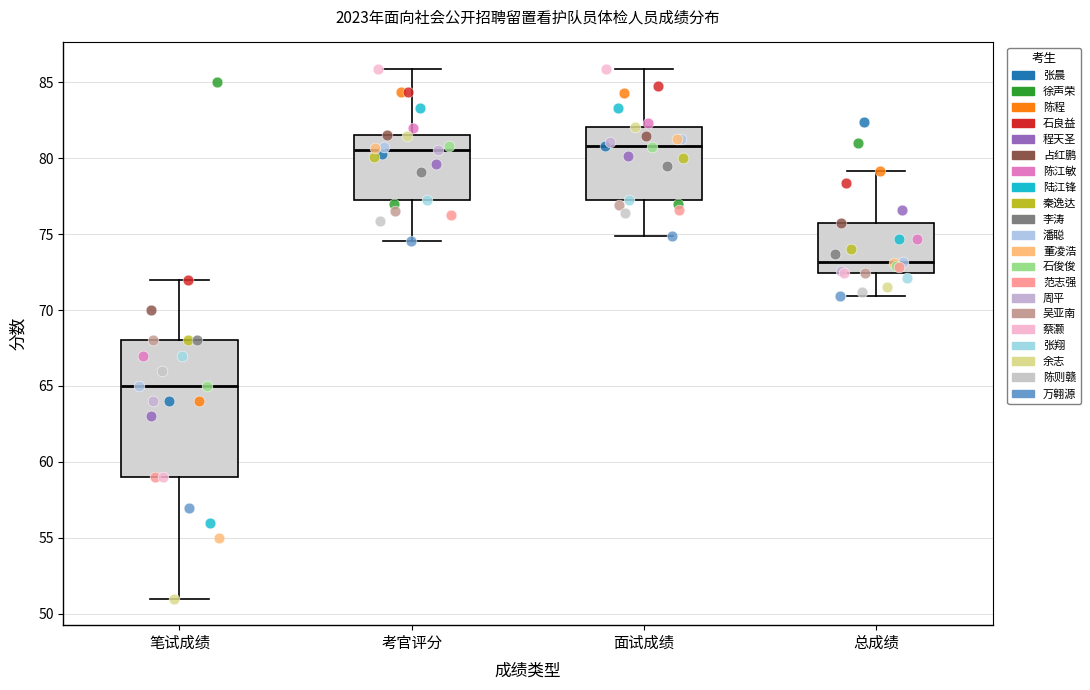

Comparing the boxes themselves (not the whiskers), which one is the tallest?

笔试成绩